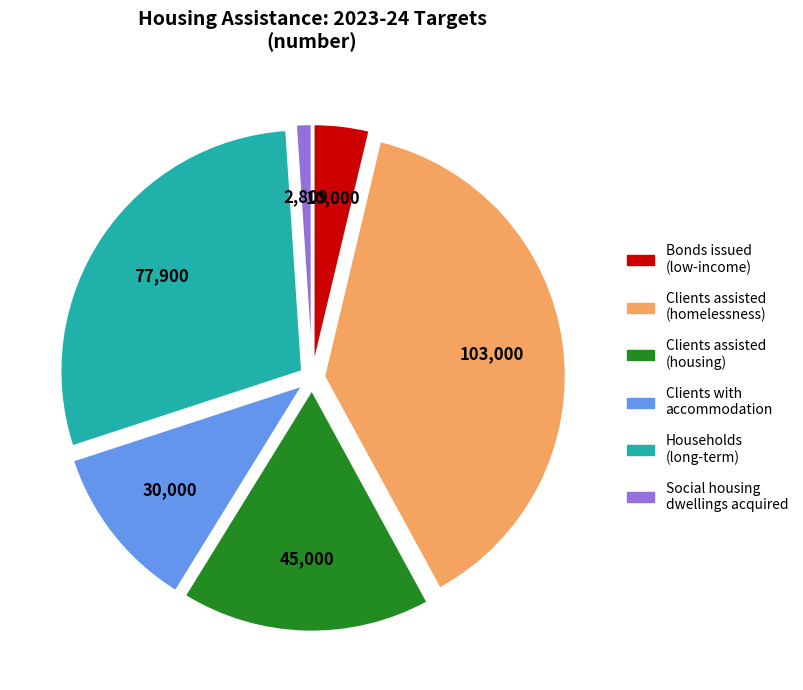

Do Households (long-term) and Clients assisted (homelessness) together represent more than half of the pie?

Yes